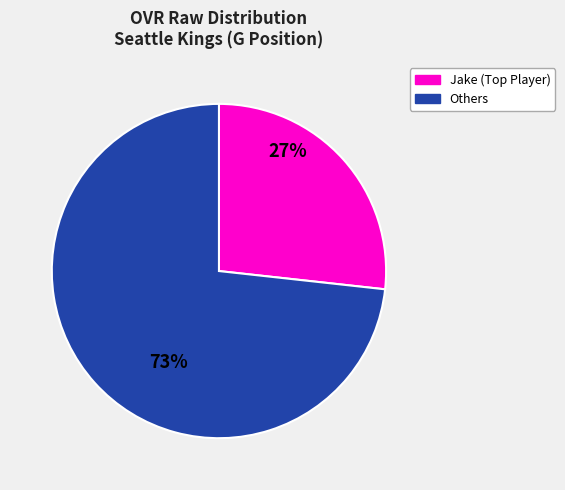

Is there a majority slice in this chart?

Yes